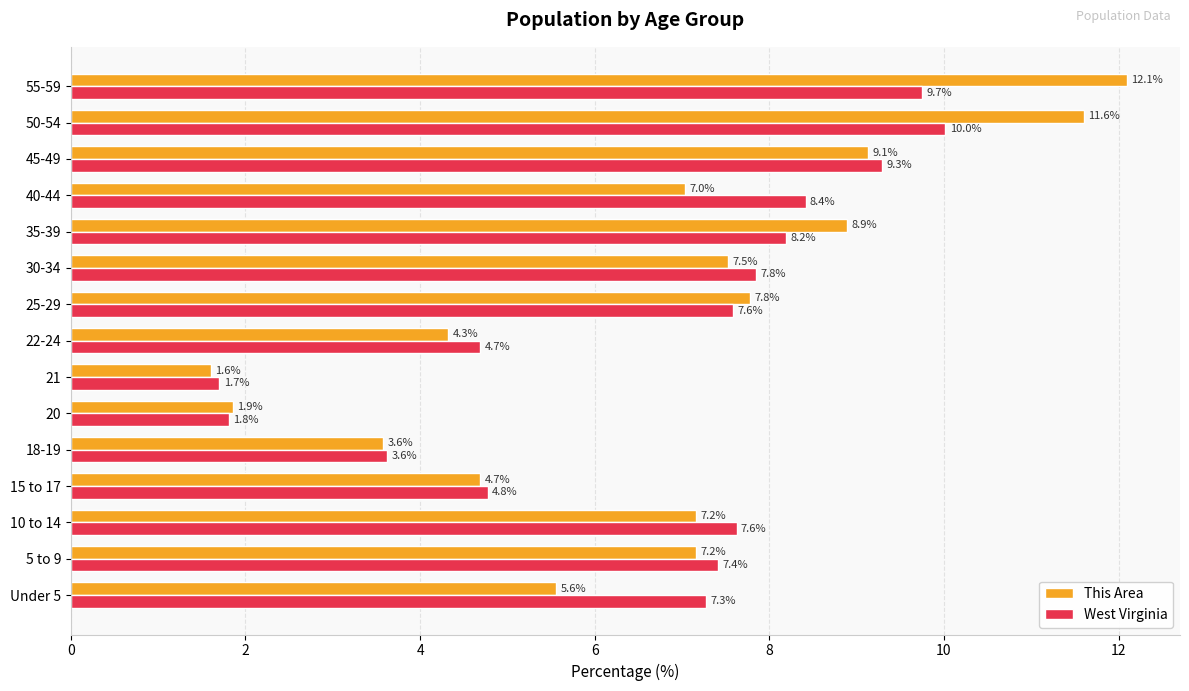

Rank the series by their maximum value, from highest to lowest.

This Area, West Virginia